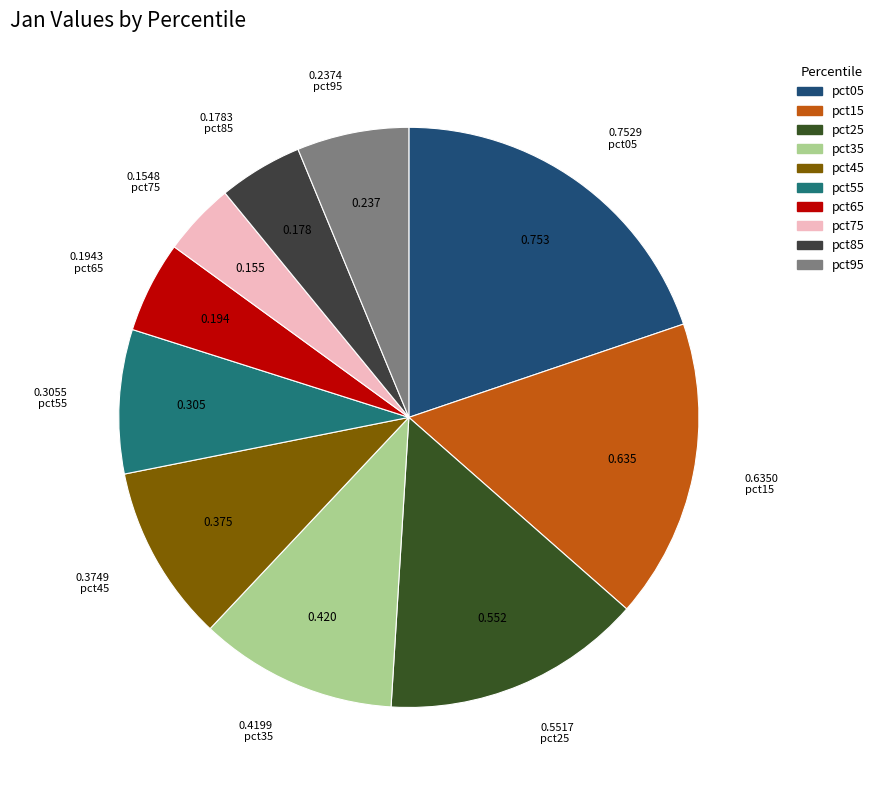

Combined, do pct35 and pct85 account for over 50%?

No